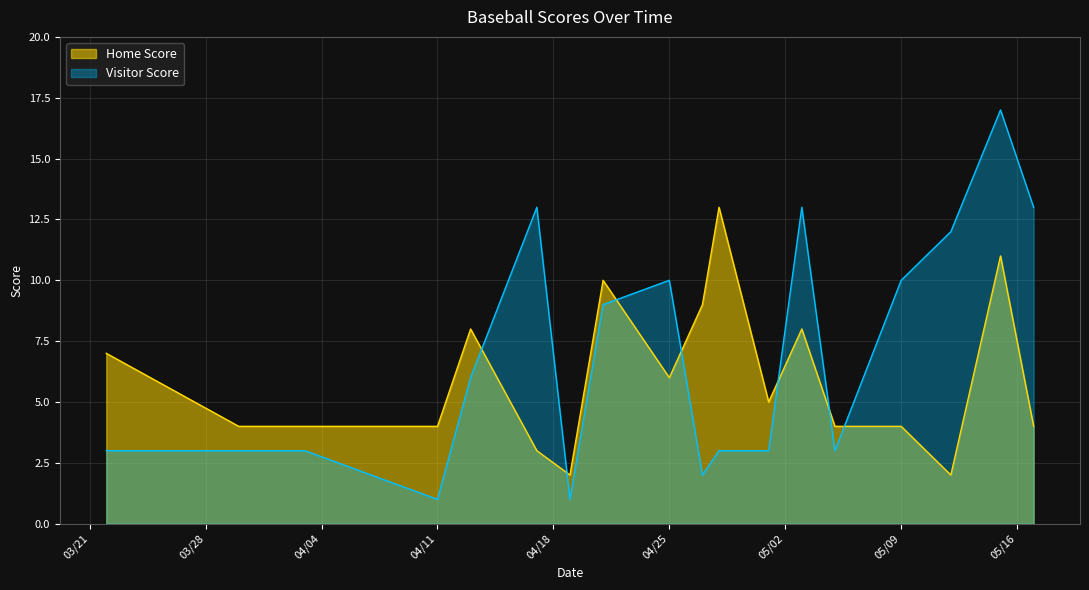

True or false: Visitor Score has a value of 4 at 04/25.

False